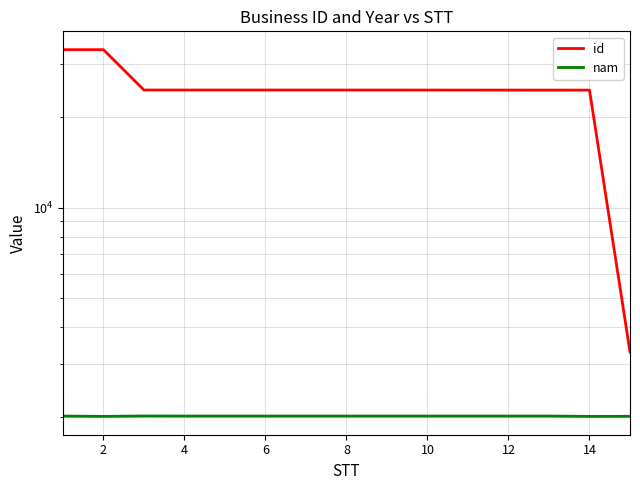

Count the number of categories in the chart.

15